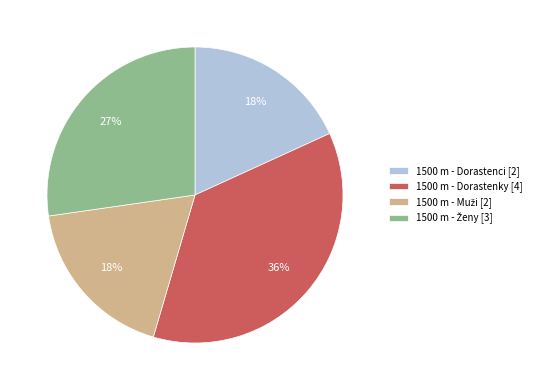

Is there a majority slice in this chart?

No